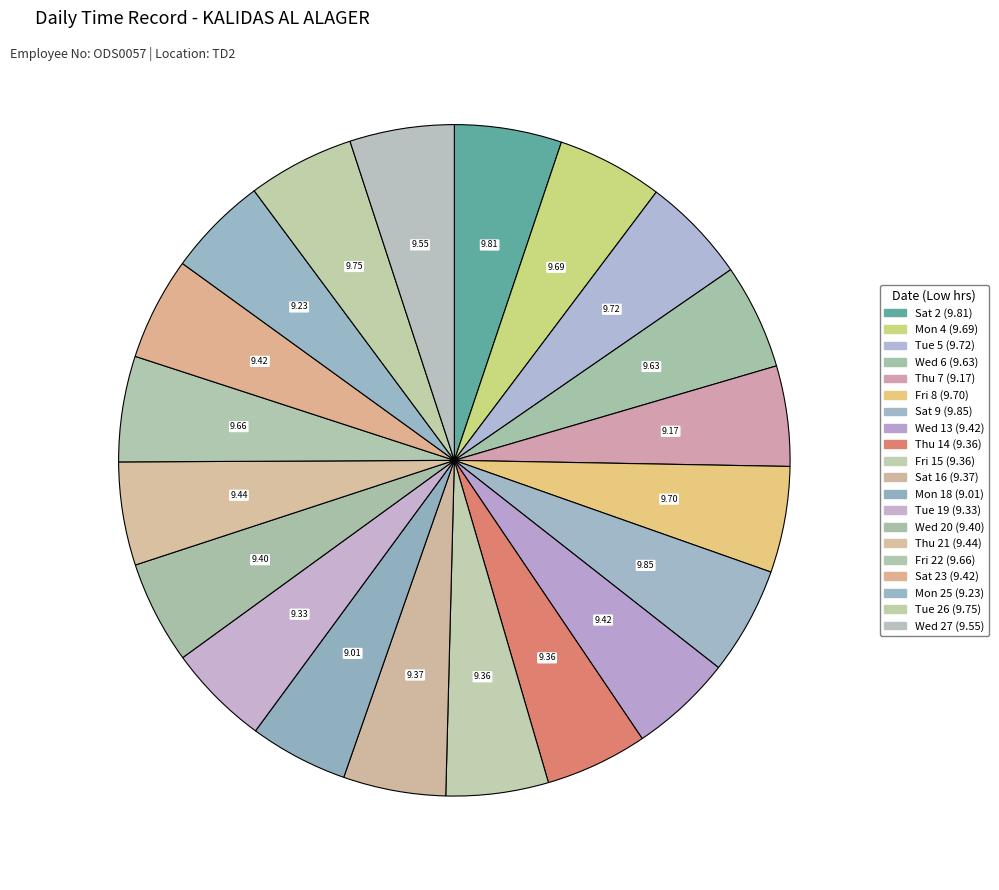

Count the number of slices in the pie.

20